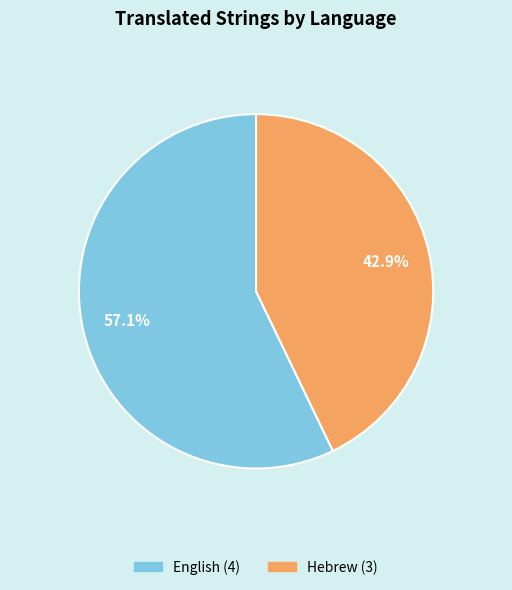

Which slice is the largest?

English